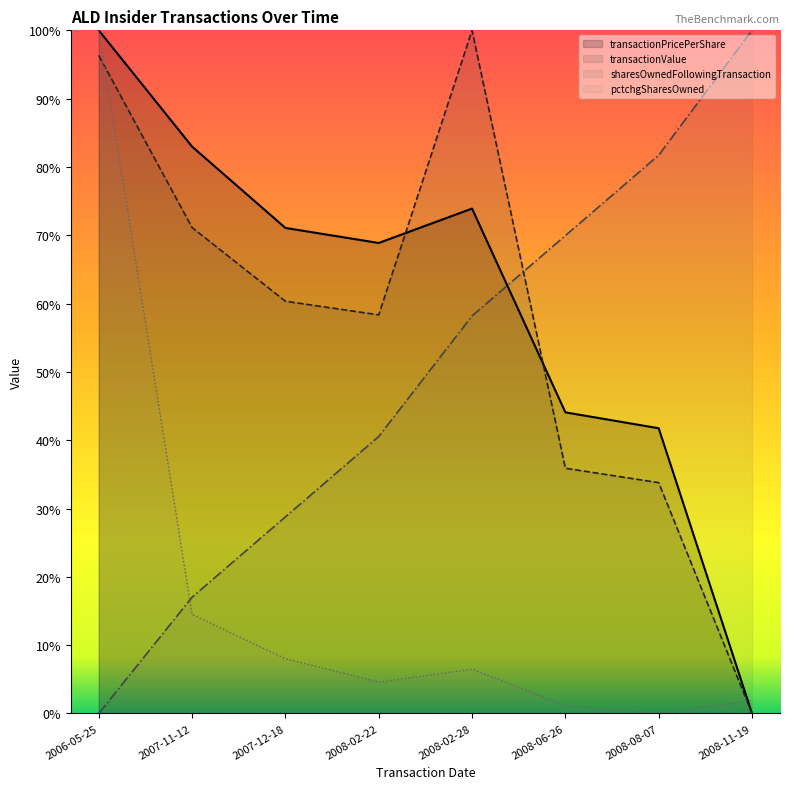

What is the label of the 4th point from the right?

2008-02-28